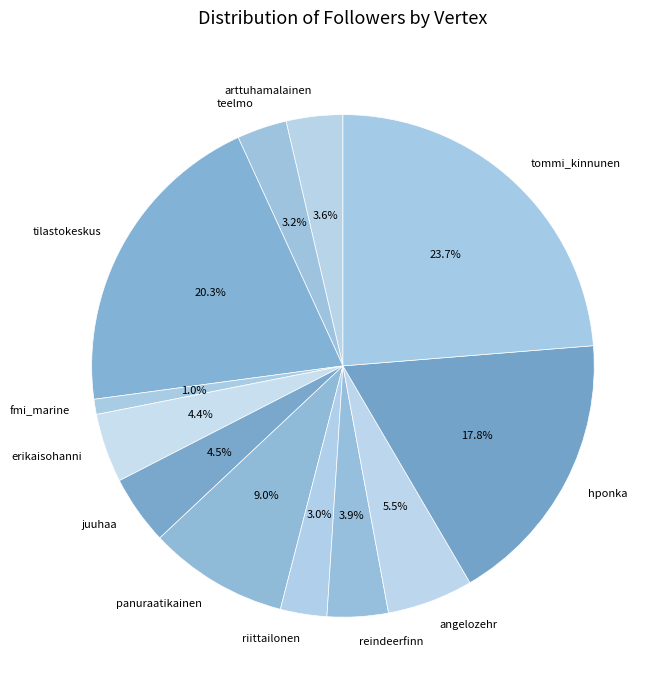

To the nearest percent, what percentage of the pie is fmi_marine?

1%